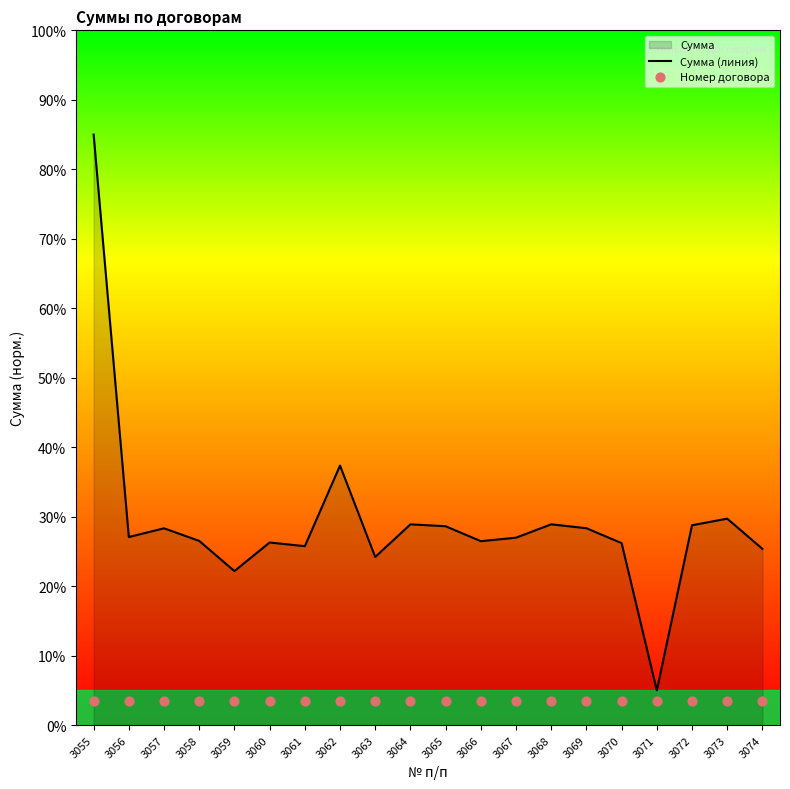

The value of Сумма (линия) at 3055 is 25.6. True or false?

False